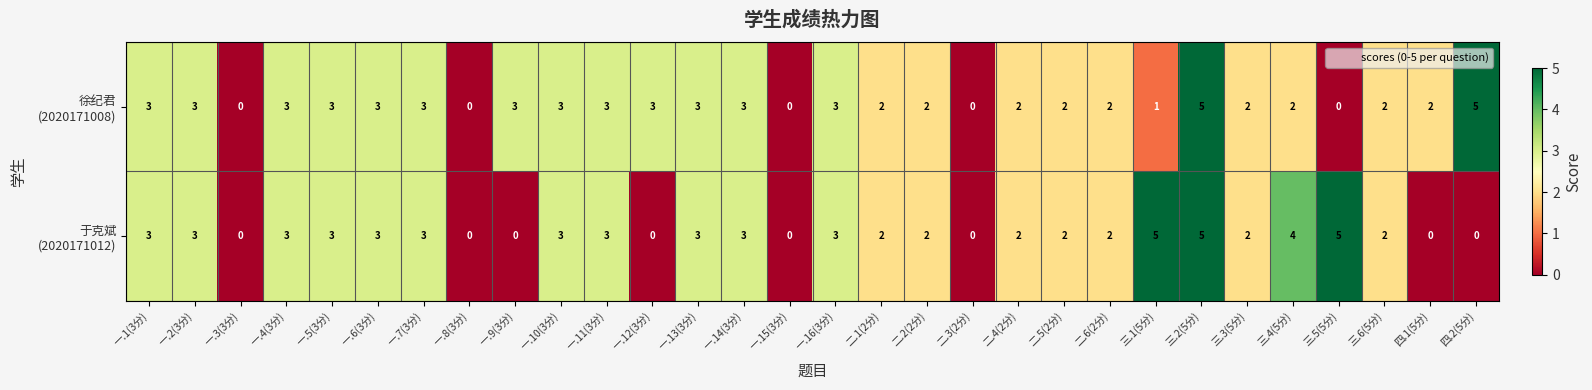

How many series are shown in this chart?

2